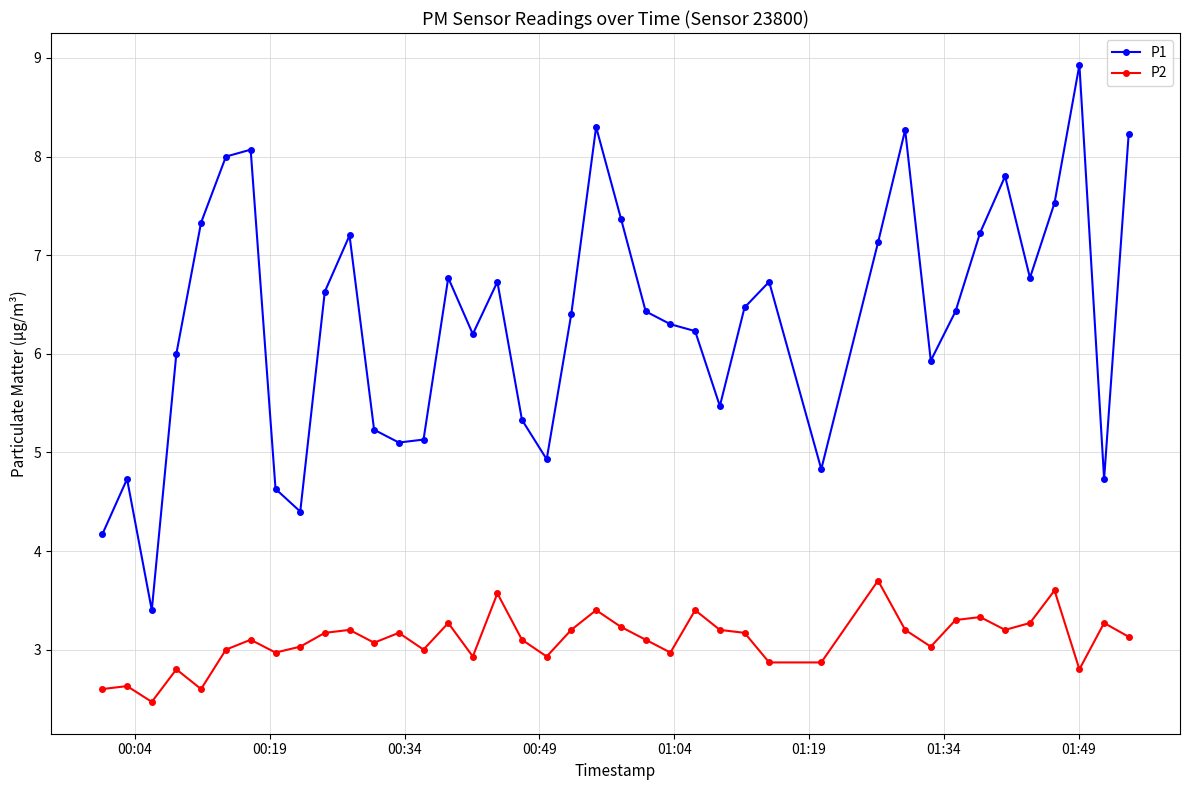

True or false: P1 and P2 intersect in this chart.

False